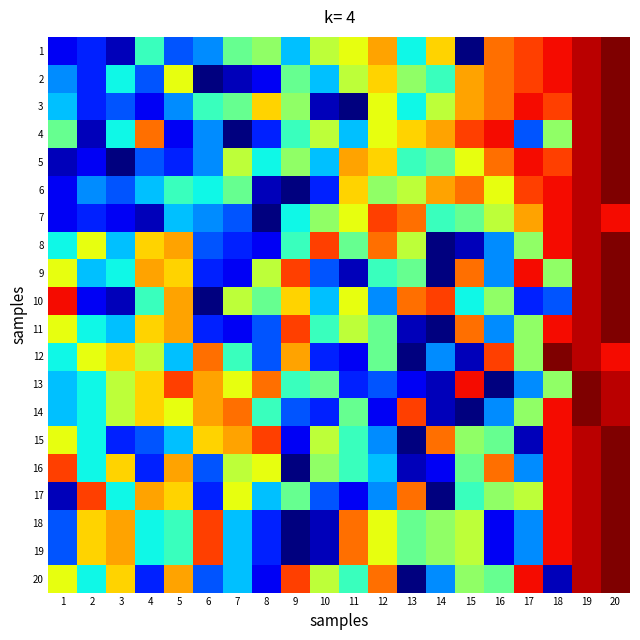

Rank the series by their maximum value, from highest to lowest.

1, 2, 3, 4, 5, 6, 8, 9, 10, 11, 12, 13, 14, 15, 16, 17, 18, 19, 20, 7